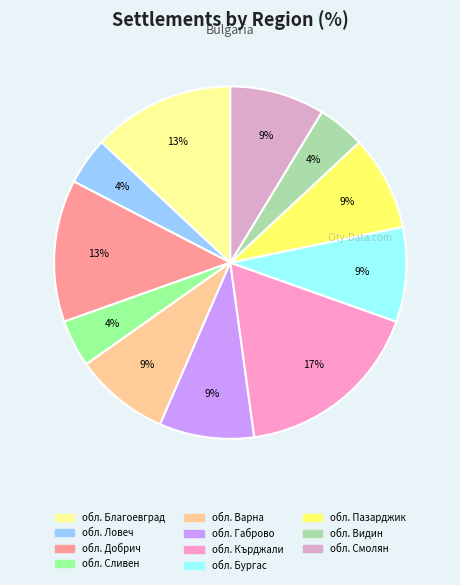

To the nearest percent, what percentage of the pie is обл. Ловеч?

4%